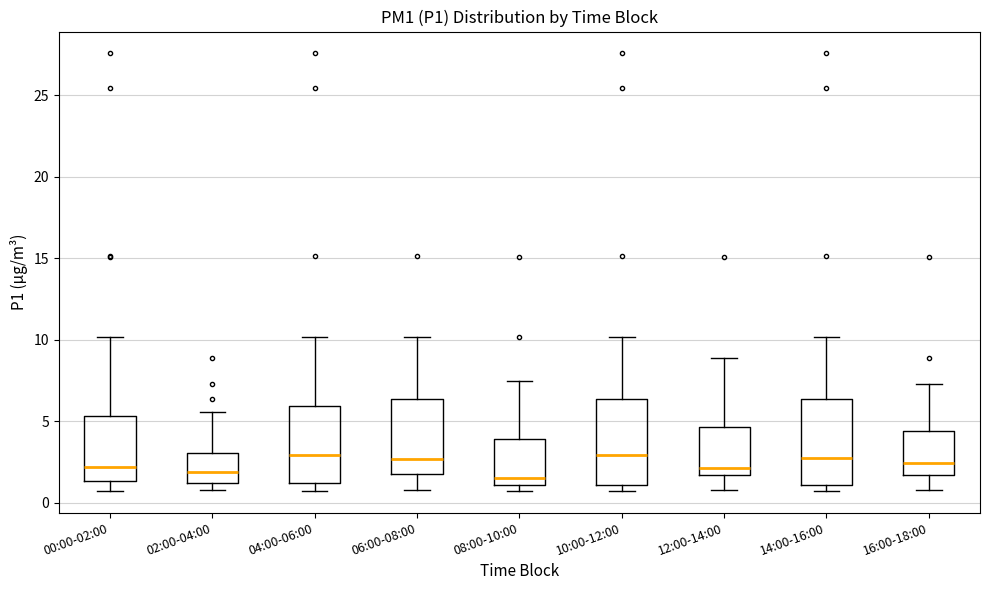

Where does the median line of the box for 12:00-14:00 sit on the y-axis? The values are not printed on the chart, so give them approximately, as read against the axis.

2.0